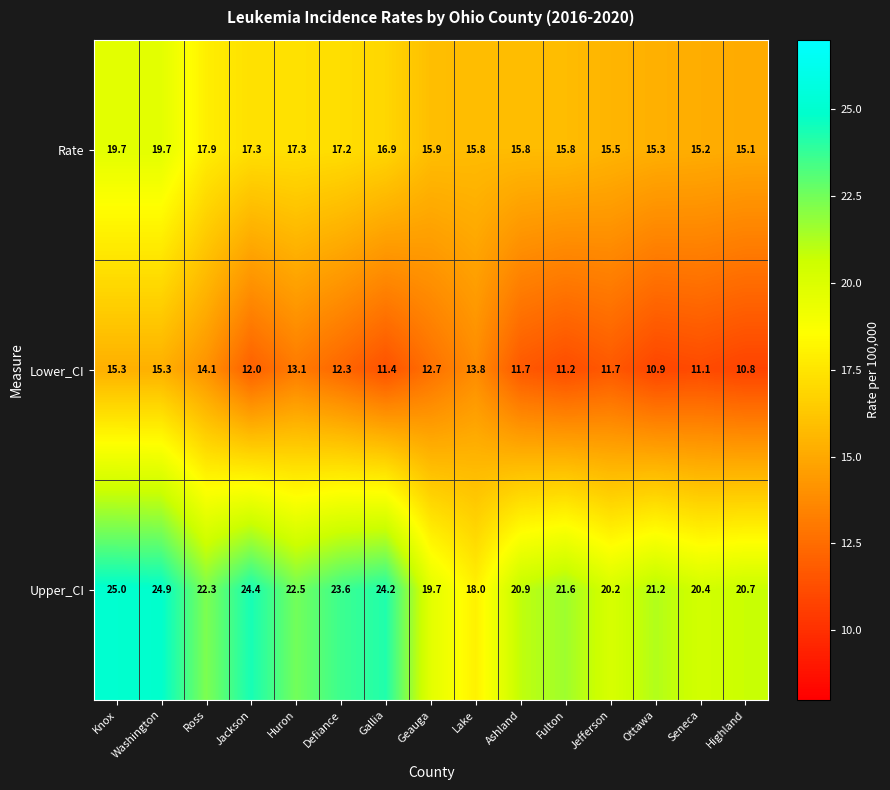

What is the difference between the highest and lowest values at Knox?

9.7